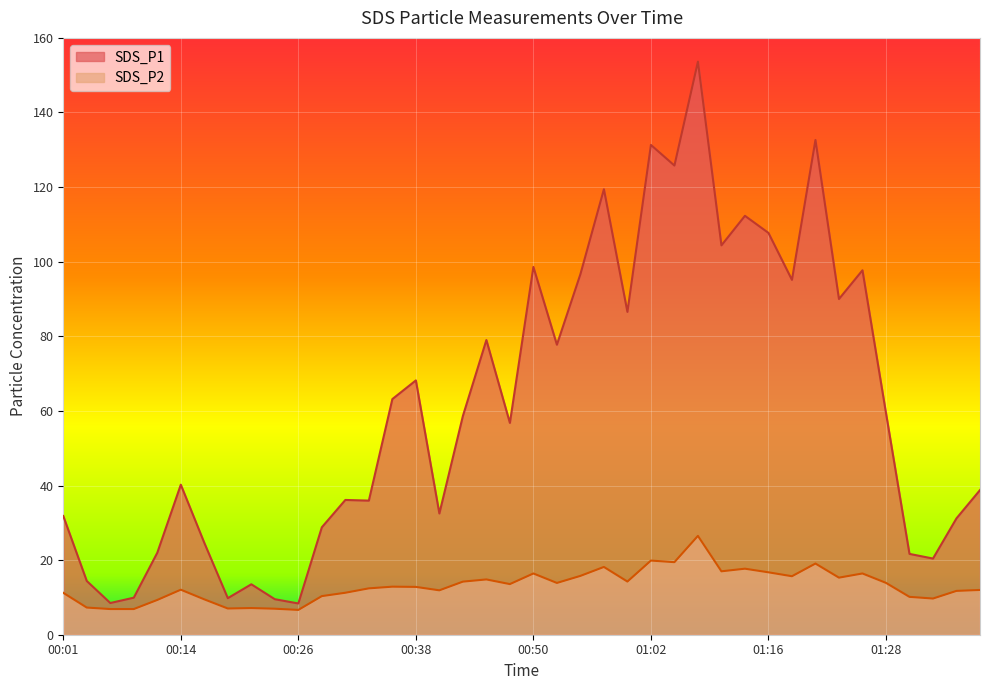

True or false: SDS_P2 and SDS_P1 intersect in this chart.

False